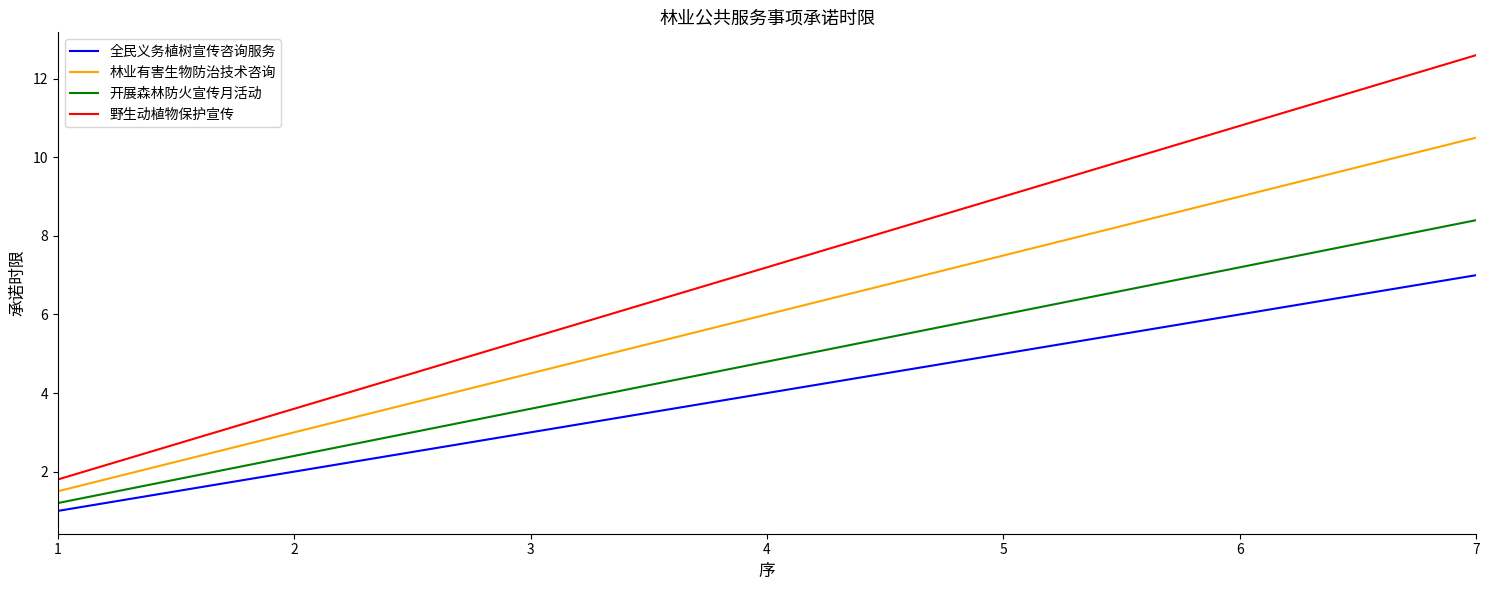

Where does the 开展森林防火宣传月活动 series first go above 4?

4